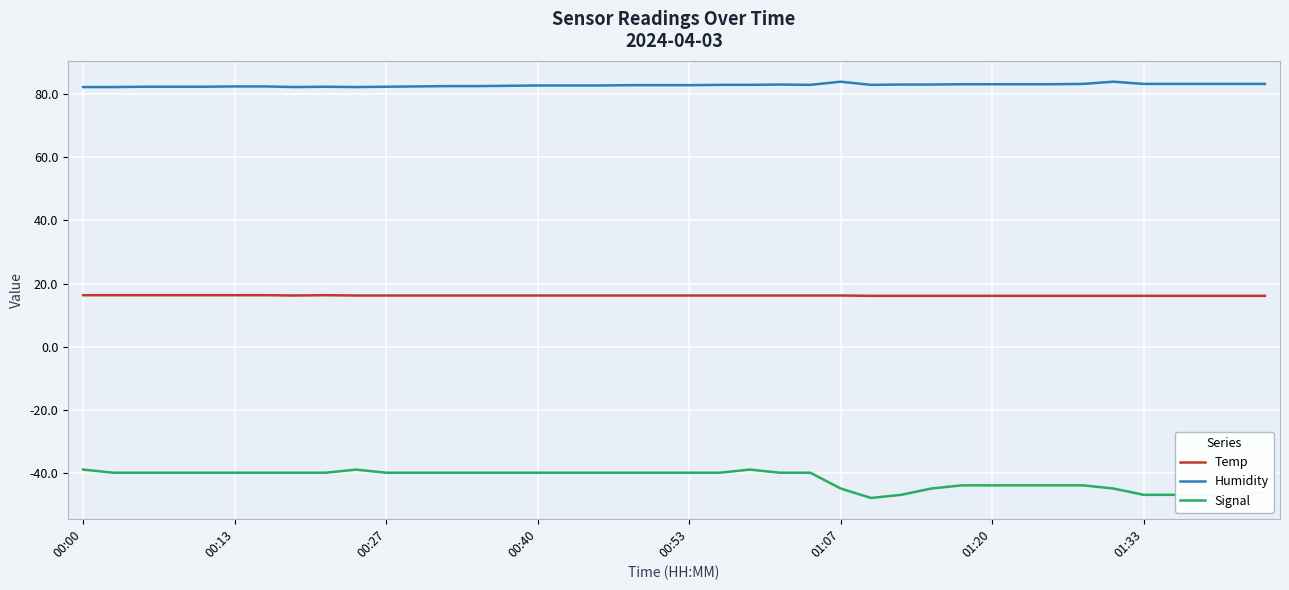

Rank the series by their average value, from lowest to highest.

Signal, Temp, Humidity